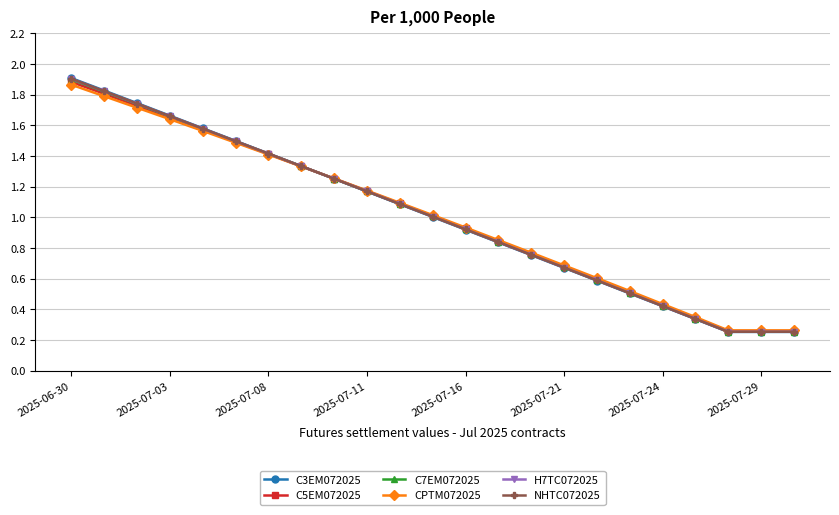

How many data points in C3EM072025 are less than 1?

11